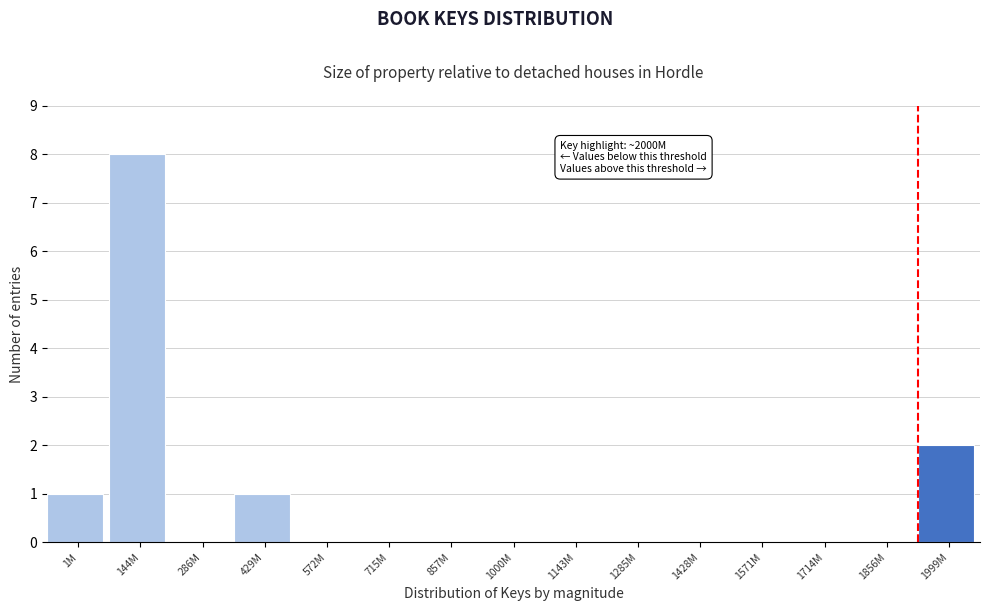

Reading left to right, transcribe all the data shown in this chart.

1M=1	144M=8	286M=0	429M=1	572M=0	715M=0	857M=0	1000M=0	1143M=0	1285M=0	1428M=0	1571M=0	1714M=0	1856M=0	1999M=2